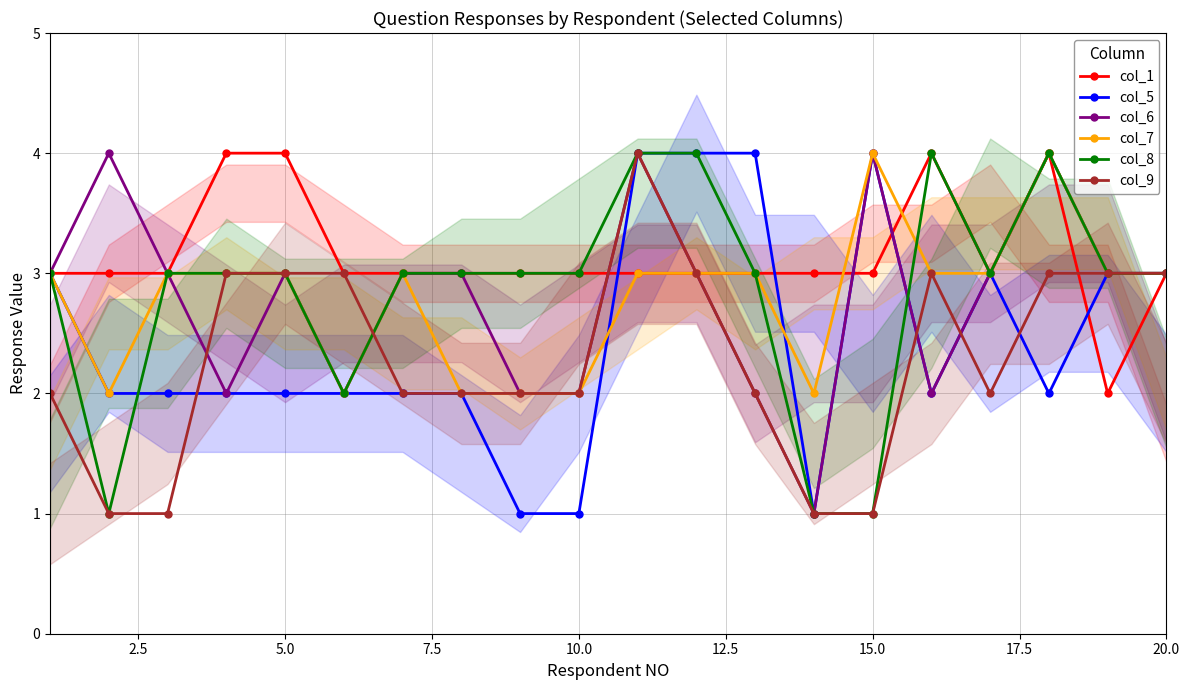

Count the number of categories in the chart.

20